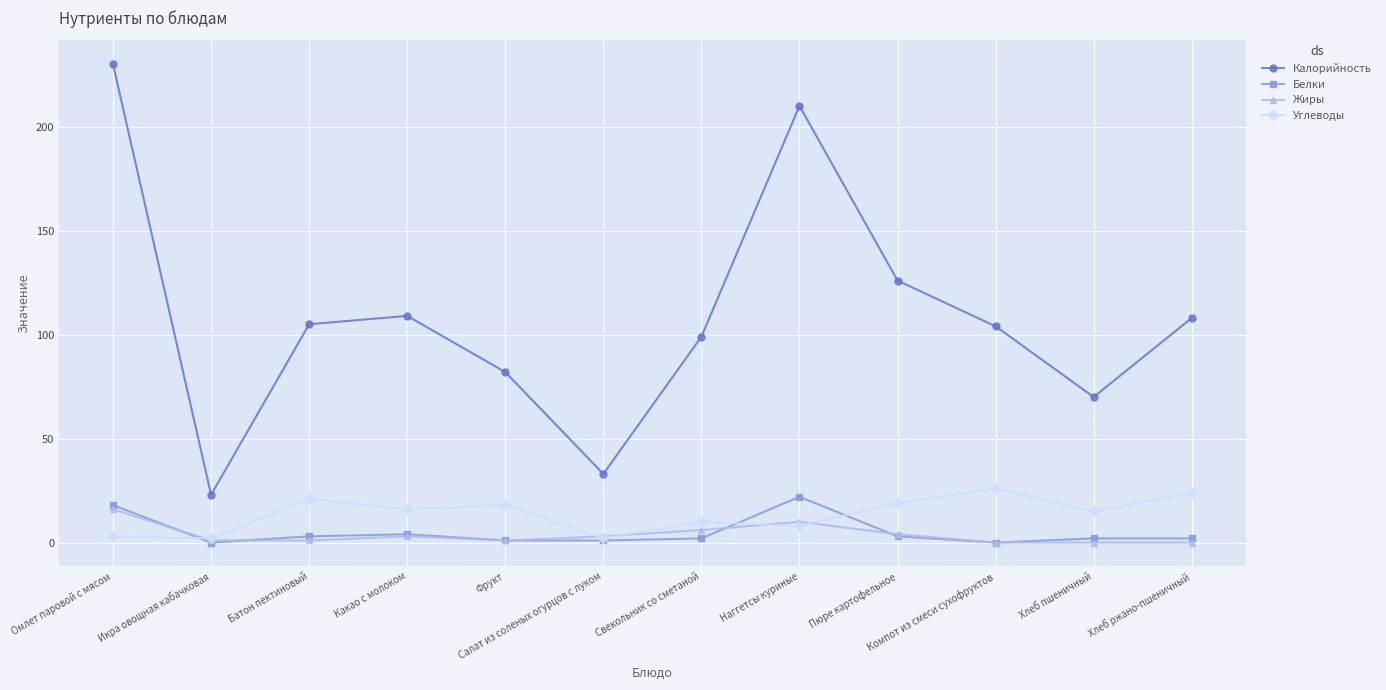

Which series has the largest range (max minus min)?

Калорийность